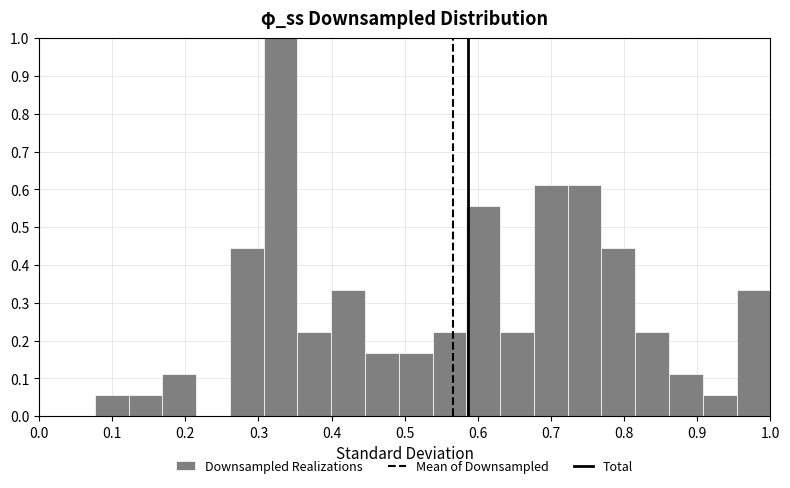

How tall is the bar that spans 0.12 to 0.17 on the x-axis? Neither the bar edges nor the heights are printed on the chart, so give them approximately, as read against the axes.

0.06